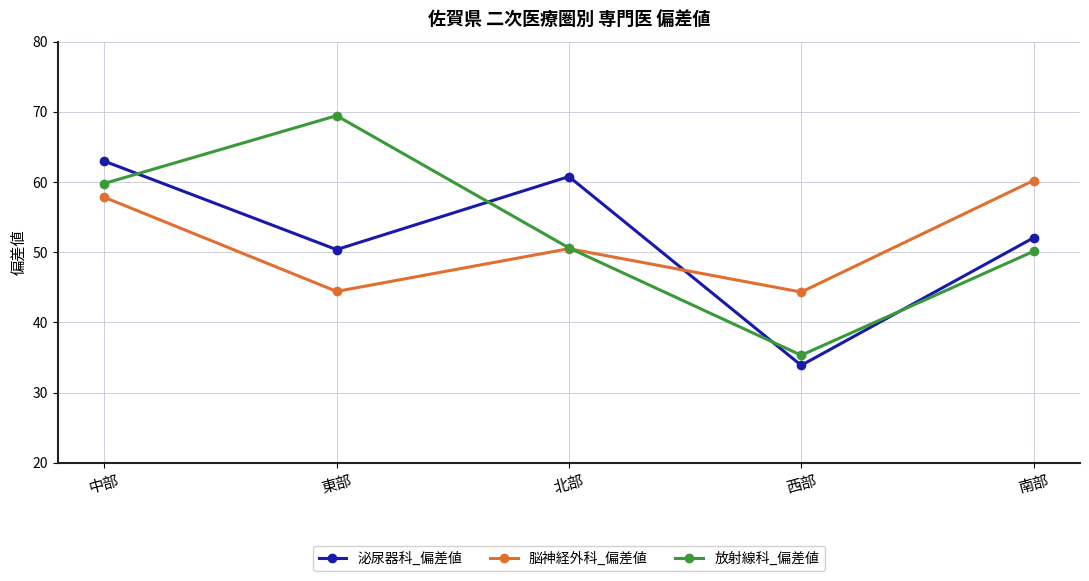

Which series changed the most between 中部 and 東部?

脳神経外科_偏差値